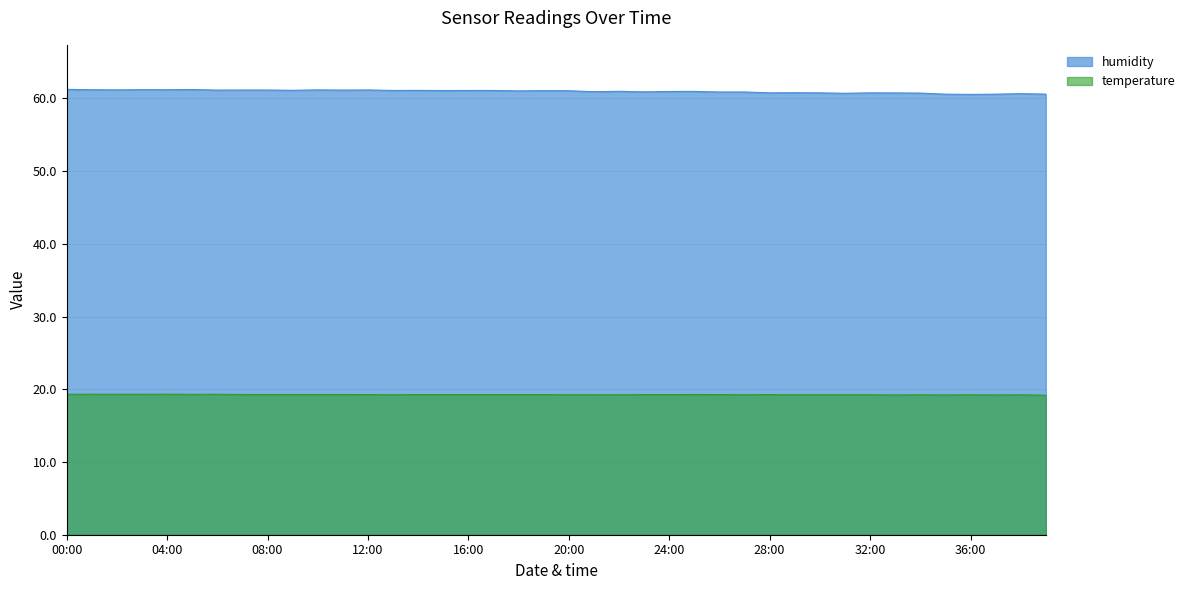

What is the lowest value of the temperature series?

19.2